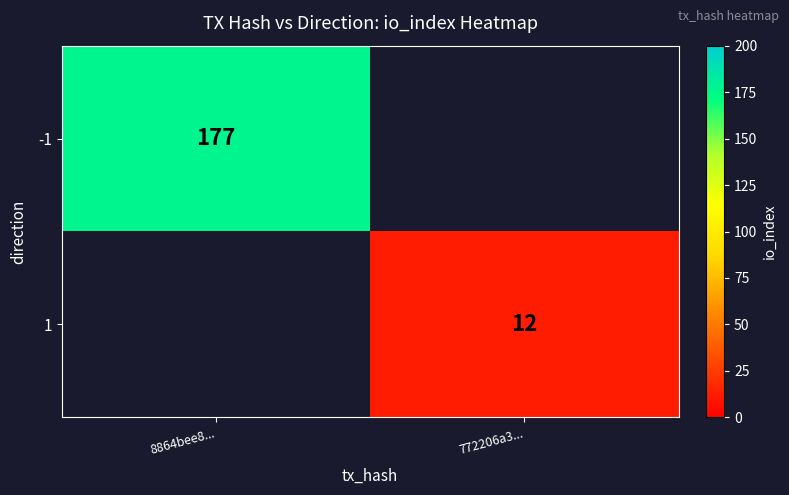

What is the maximum value shown in the chart?

177.0